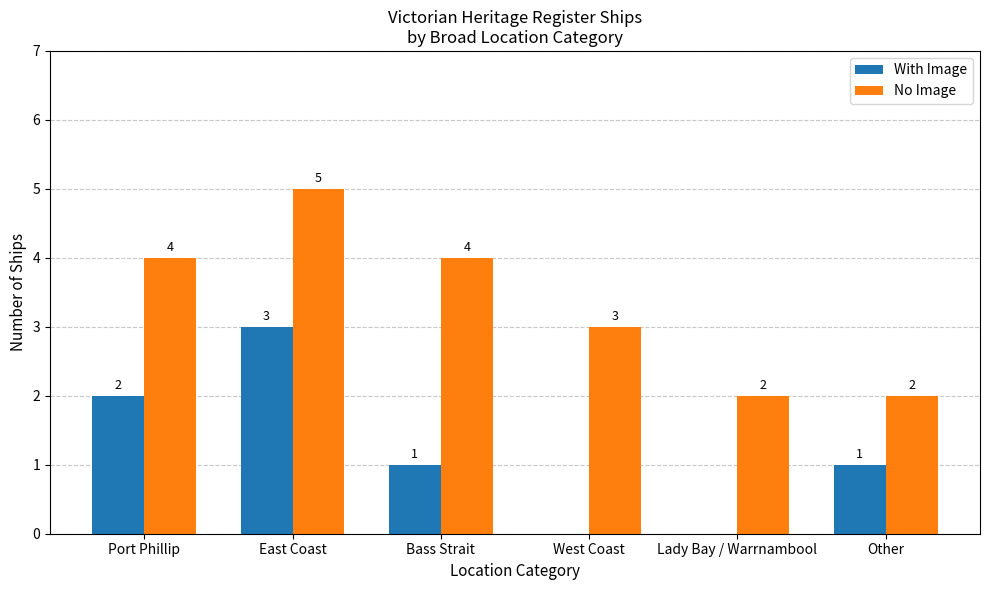

What is the maximum value for With Image?

3